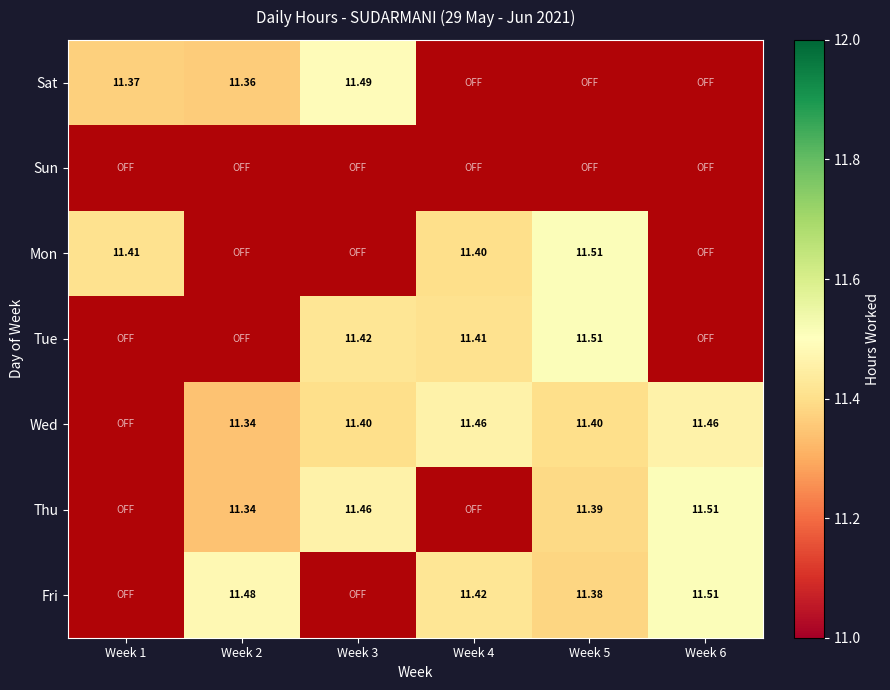

What is the greatest value displayed?

11.5